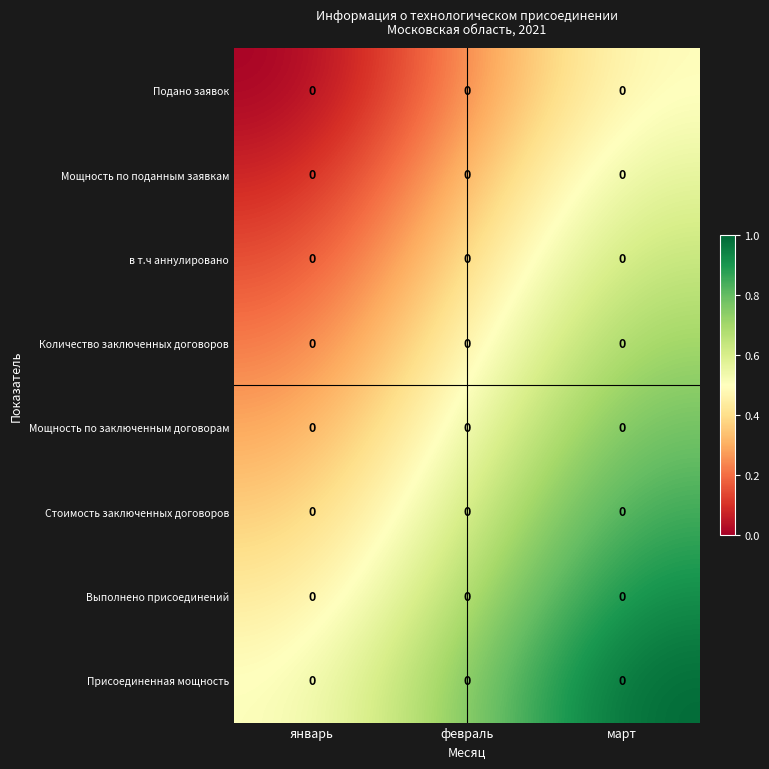

At which category is the sum across all series the highest?

март